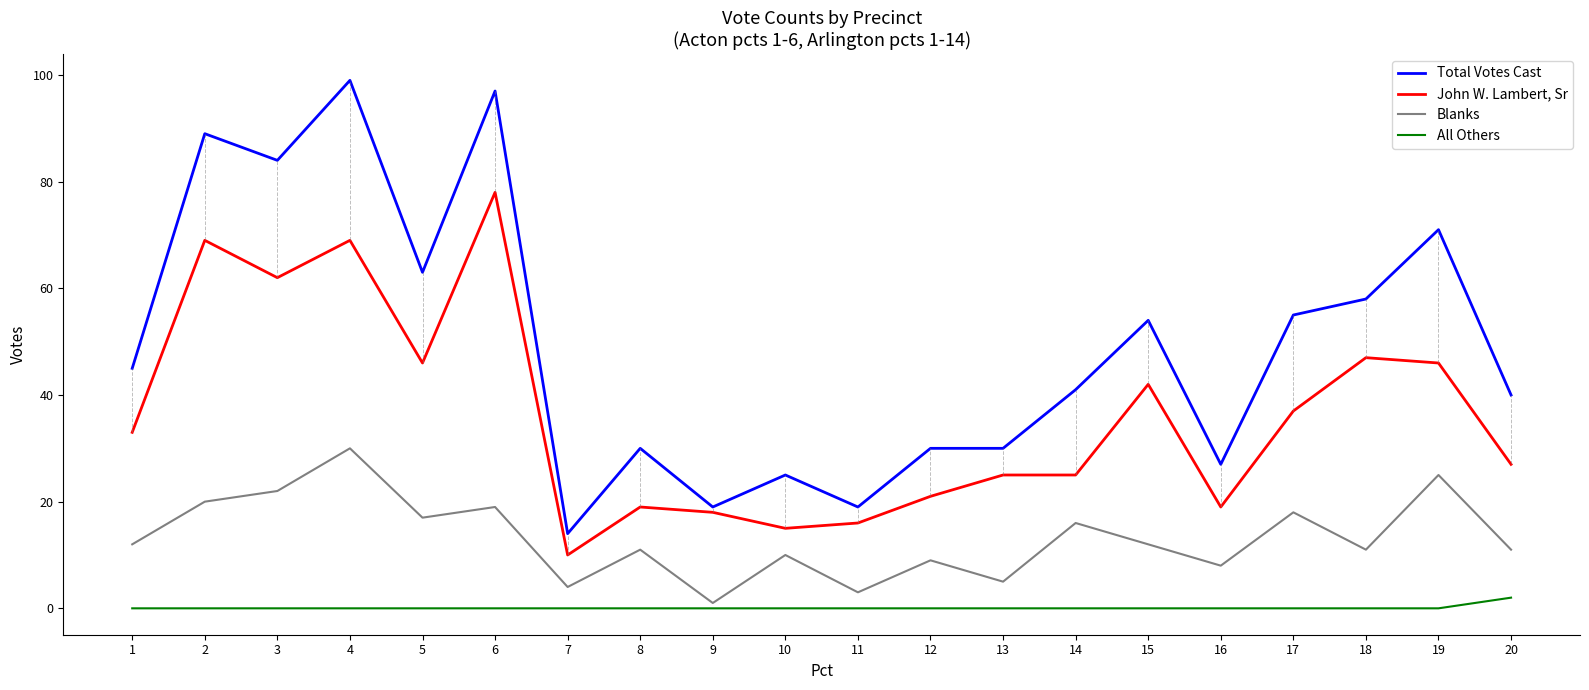

What is the total value across all series at 11?

38